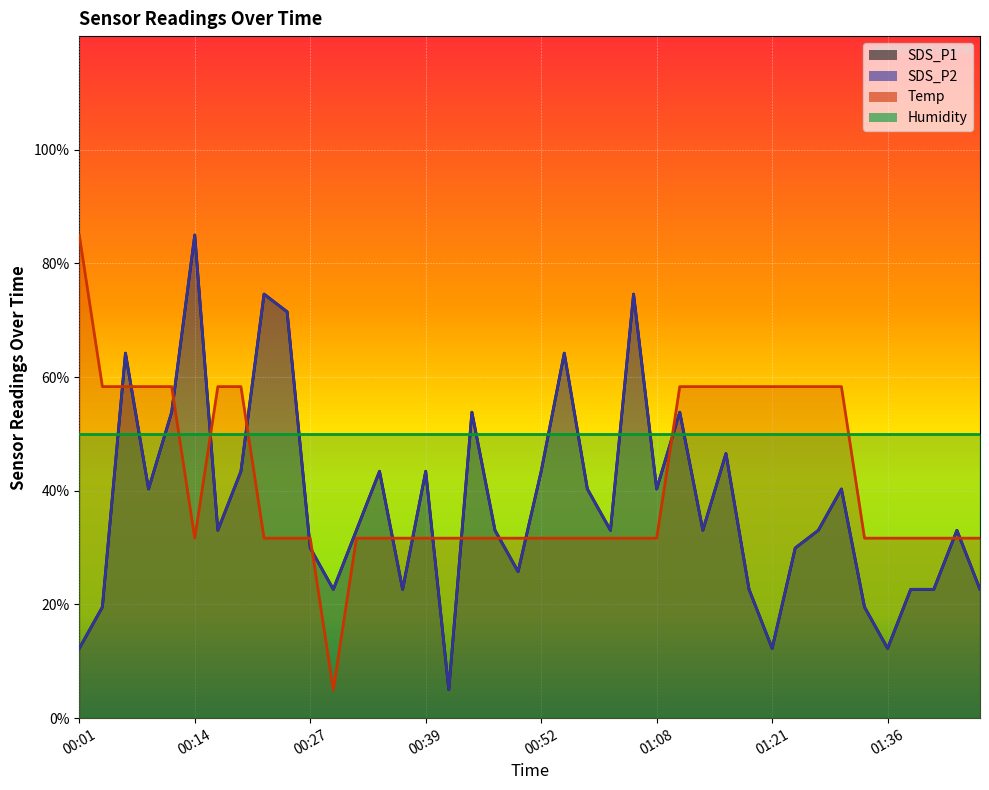

What is the label of the 12th point from the right?

01:16